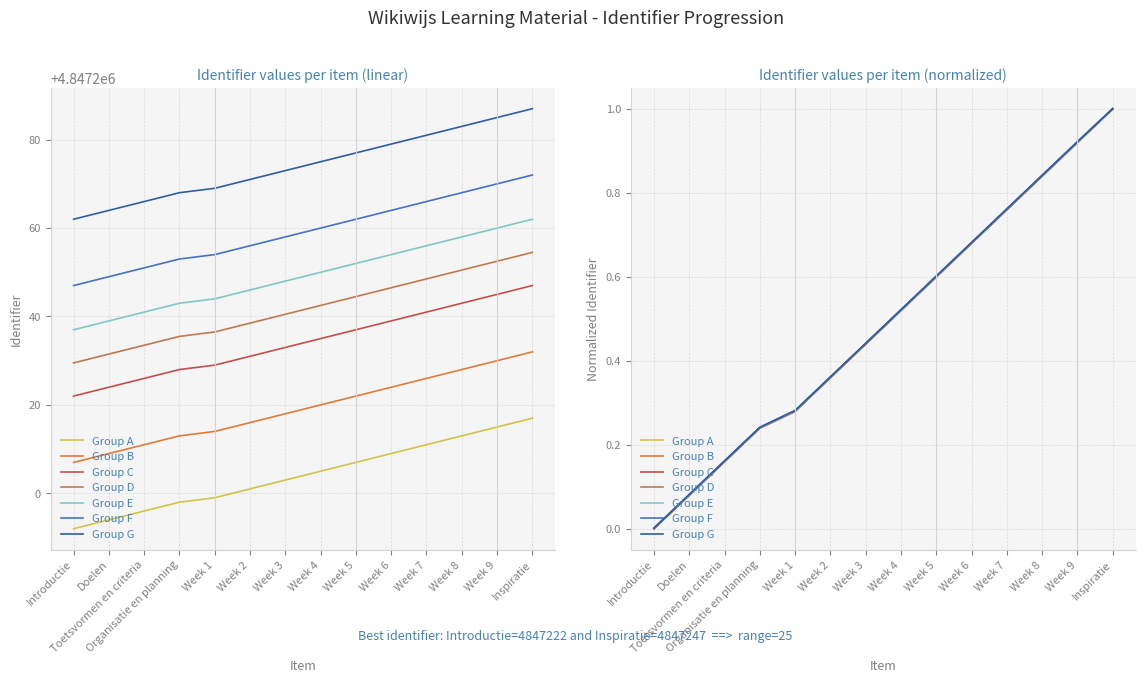

What is the ratio of the value at Doelen to the value at Inspiratie?

1.0